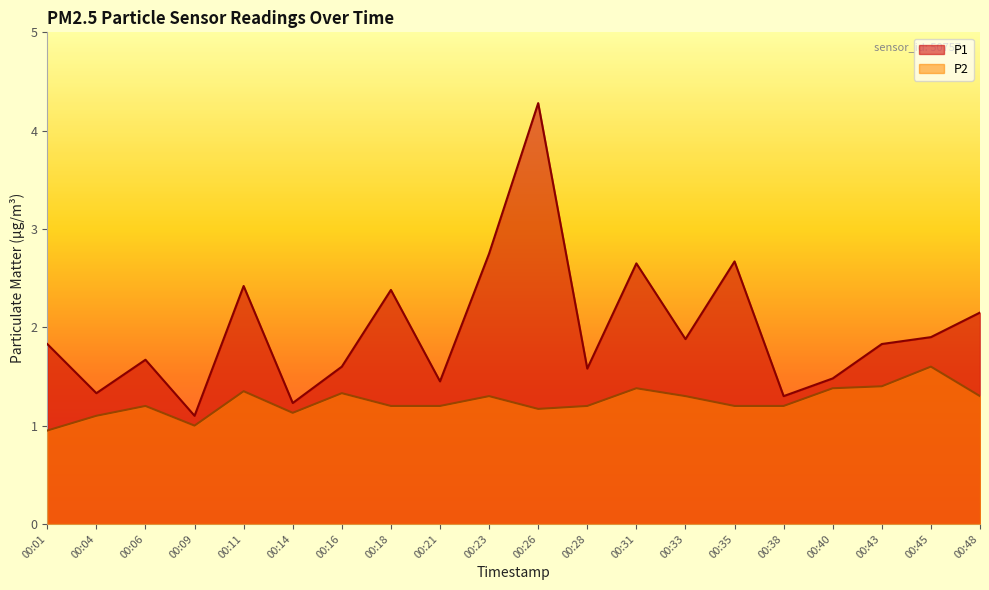

Between 00:43 and 00:09, which is larger?

00:43